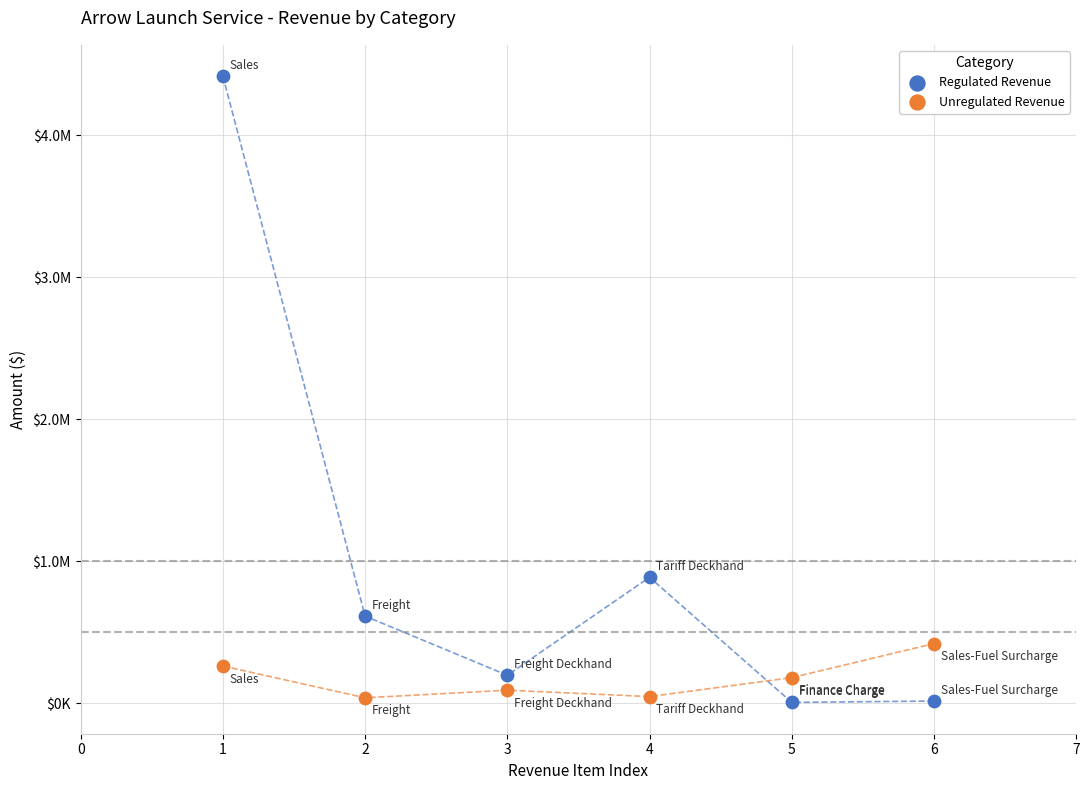

Which series reaches the maximum Y coordinate?

Regulated Revenue